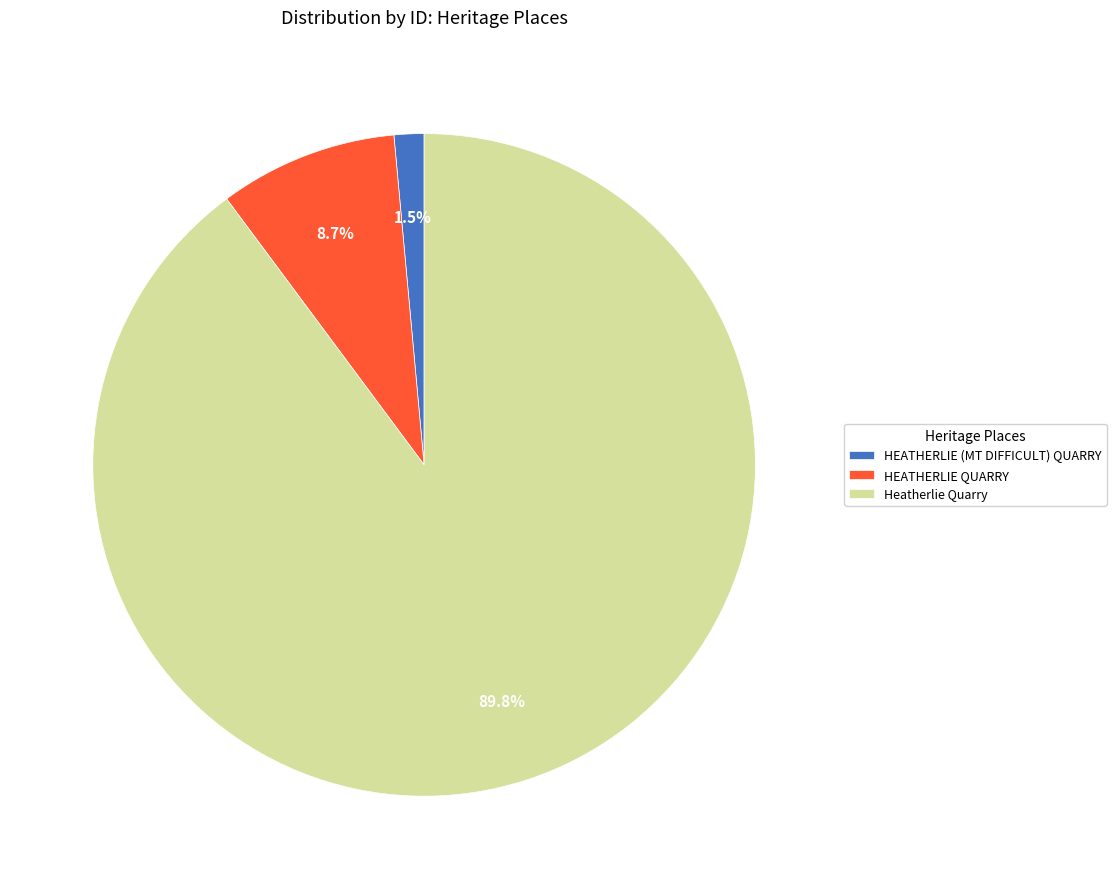

Does HEATHERLIE (MT DIFFICULT) QUARRY account for over 50% of the chart?

No